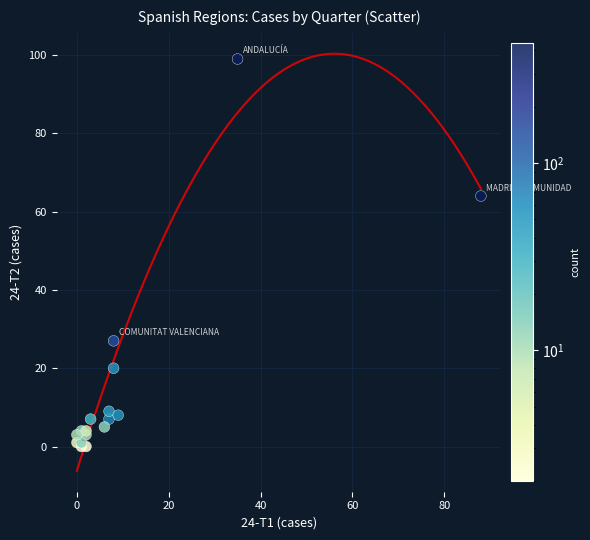

What Y value in the scatter plot is closest to 49?

64